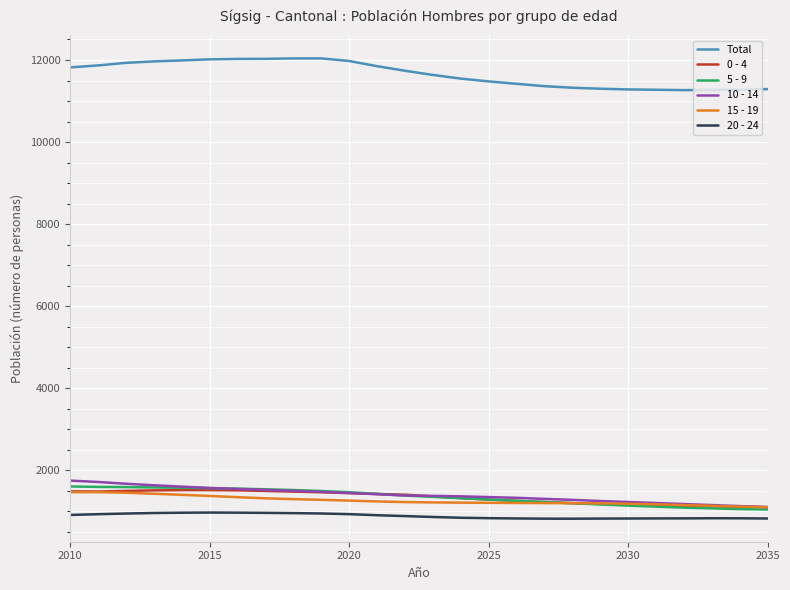

What is the greatest value displayed?

12039